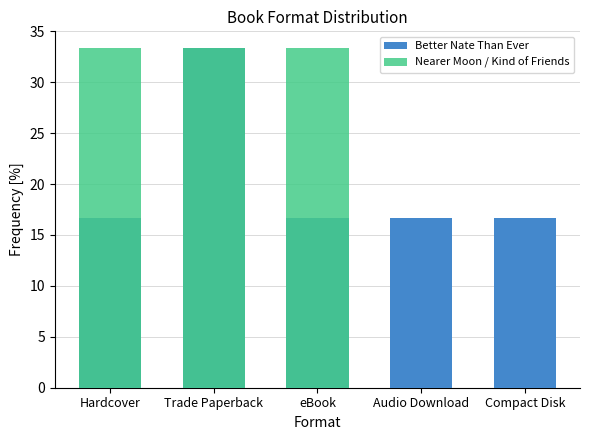

How many series are shown in this chart?

2